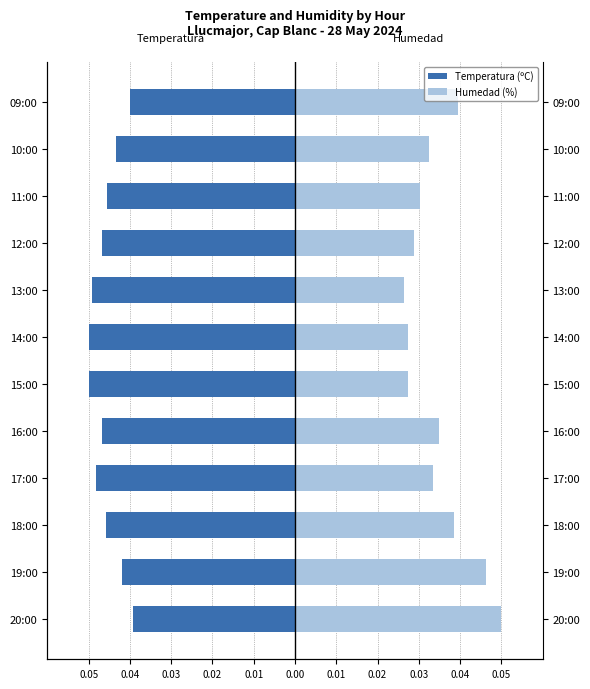

Which series has the widest spread of values?

Humedad (%)